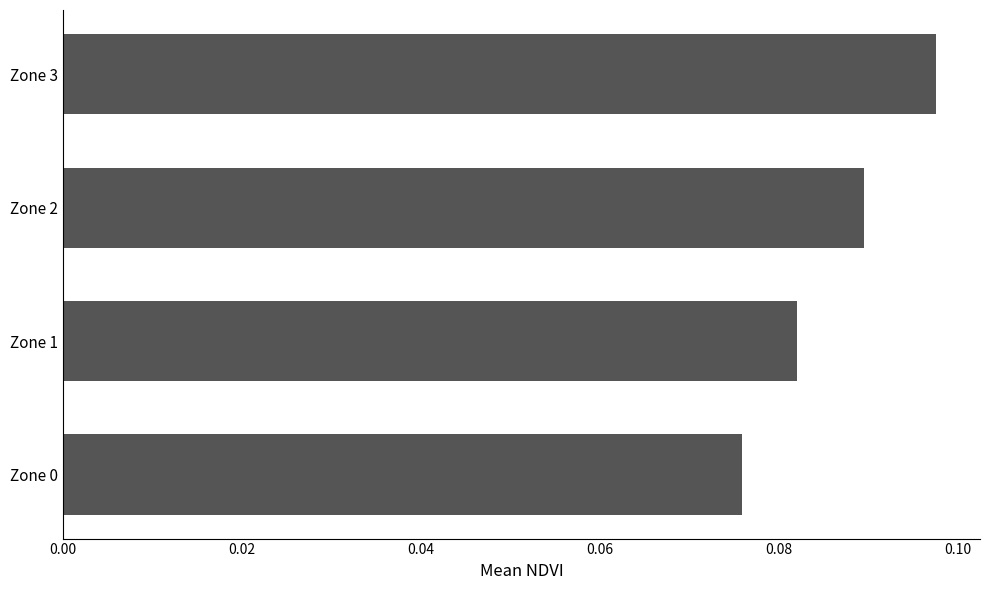

The value at Zone 2 is 0.2. True or false?

False